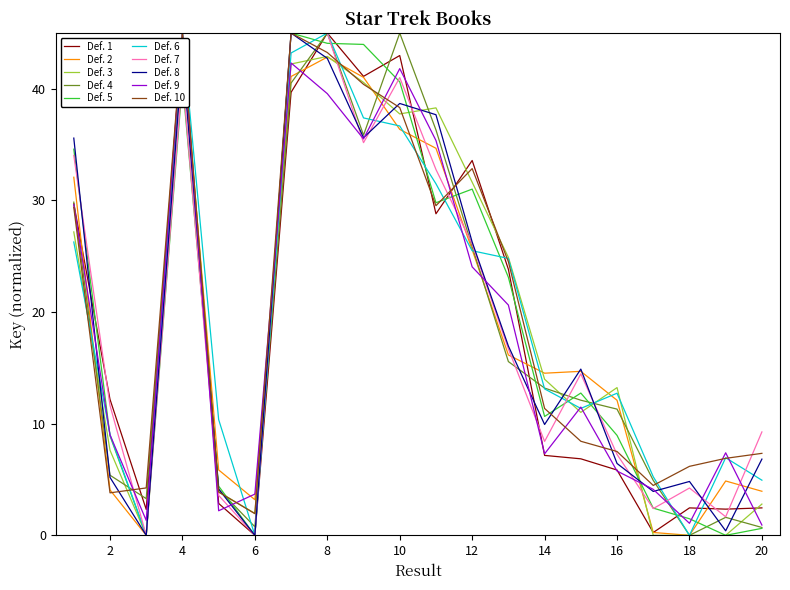

What is the approximate value at 18?

1.5